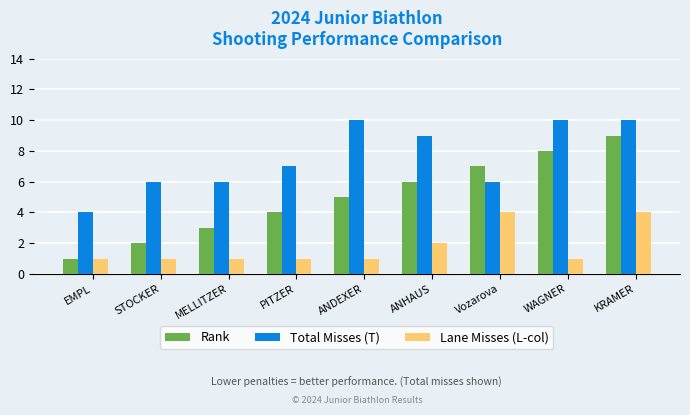

What is the label of the 9th bar from the left?

KRAMER